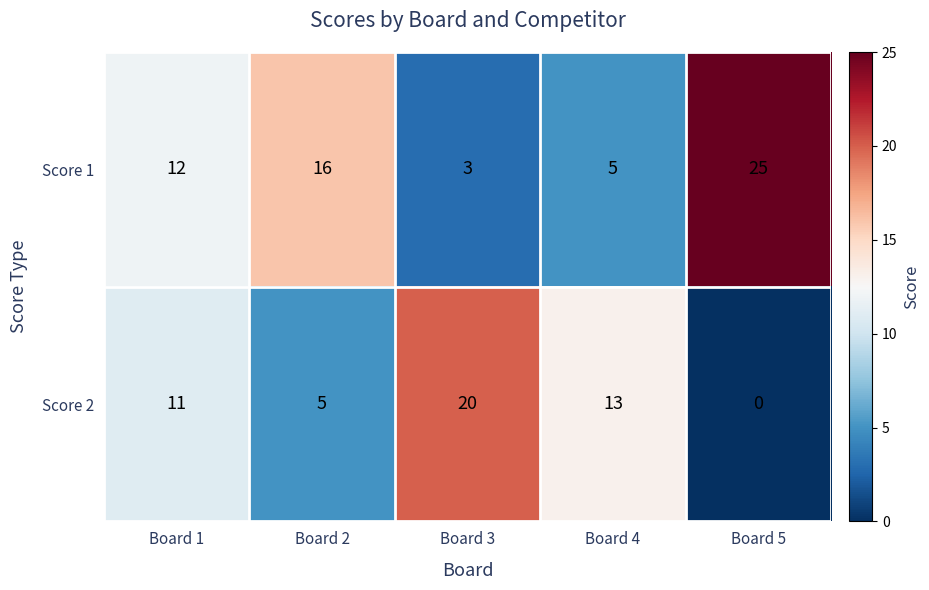

Where is Score 2 nearest to the value 10?

Board 1